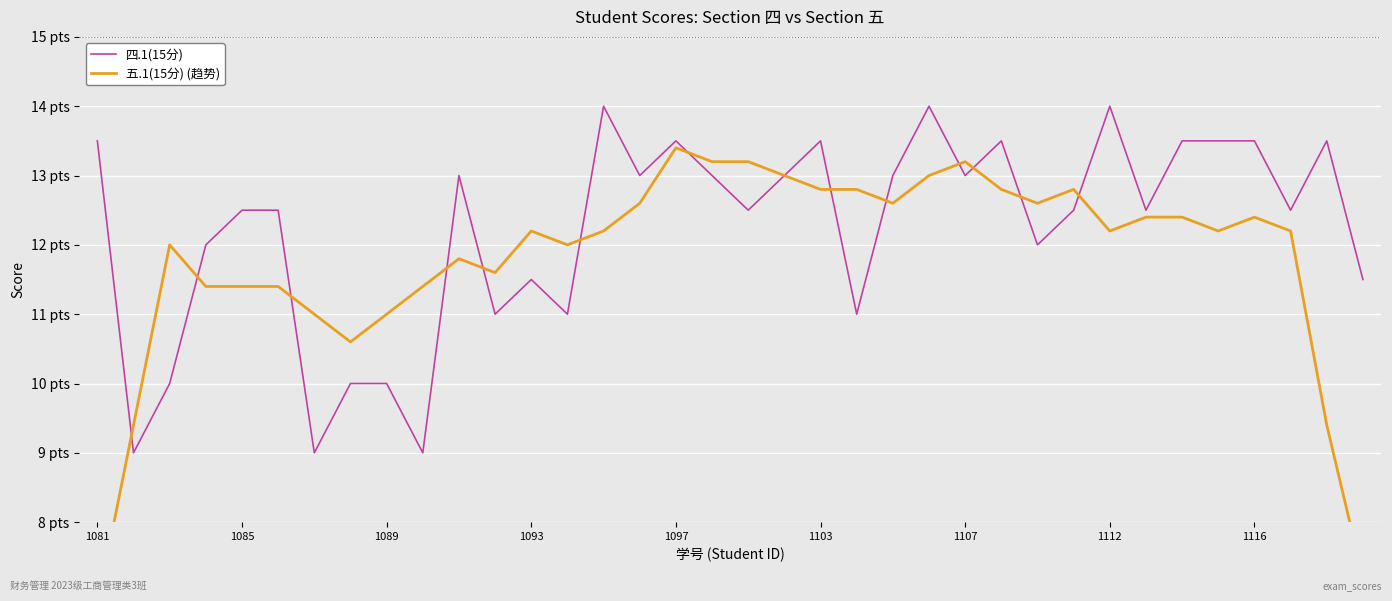

What are all the series names shown in the legend?

四.1(15分), 五.1(15分) (趋势)